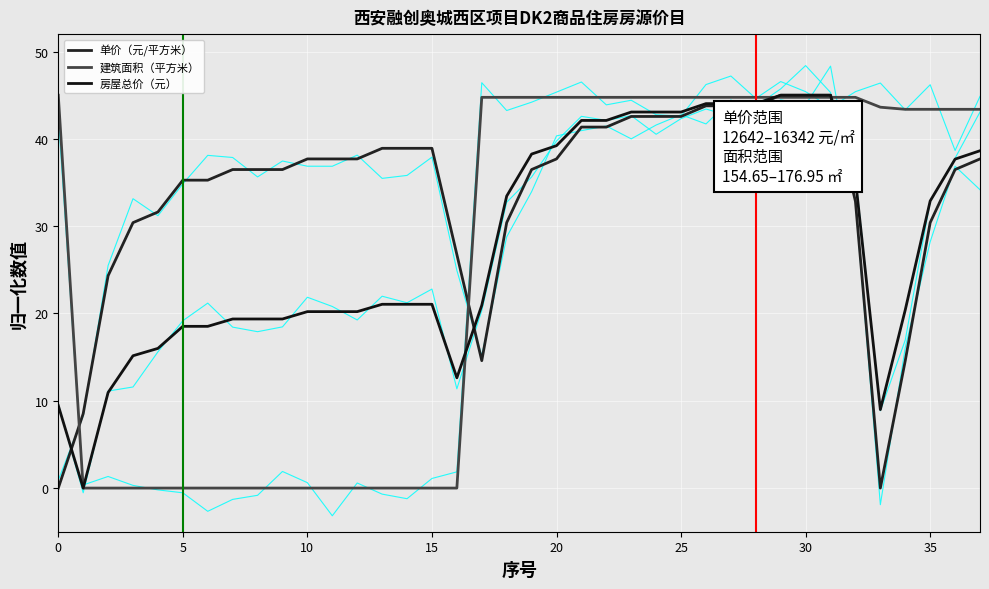

How many lines are shown in the chart?

6